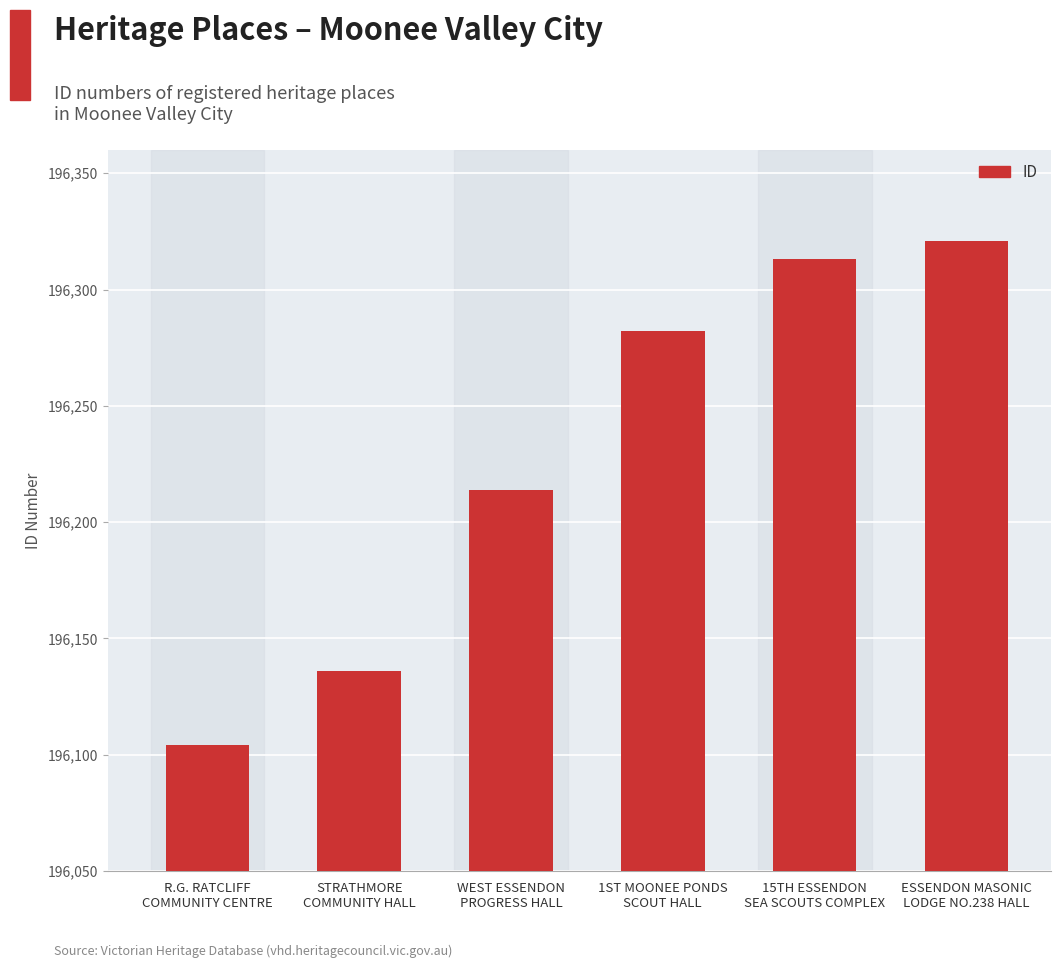

Between WEST ESSENDON
PROGRESS HALL and 1ST MOONEE PONDS
SCOUT HALL, which is larger?

1ST MOONEE PONDS
SCOUT HALL